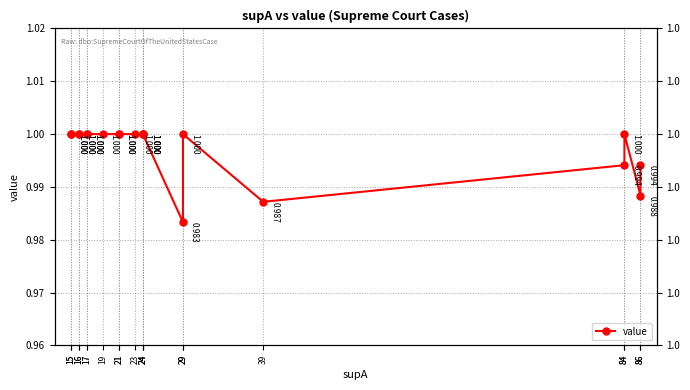

How many data points are less than 1?

5